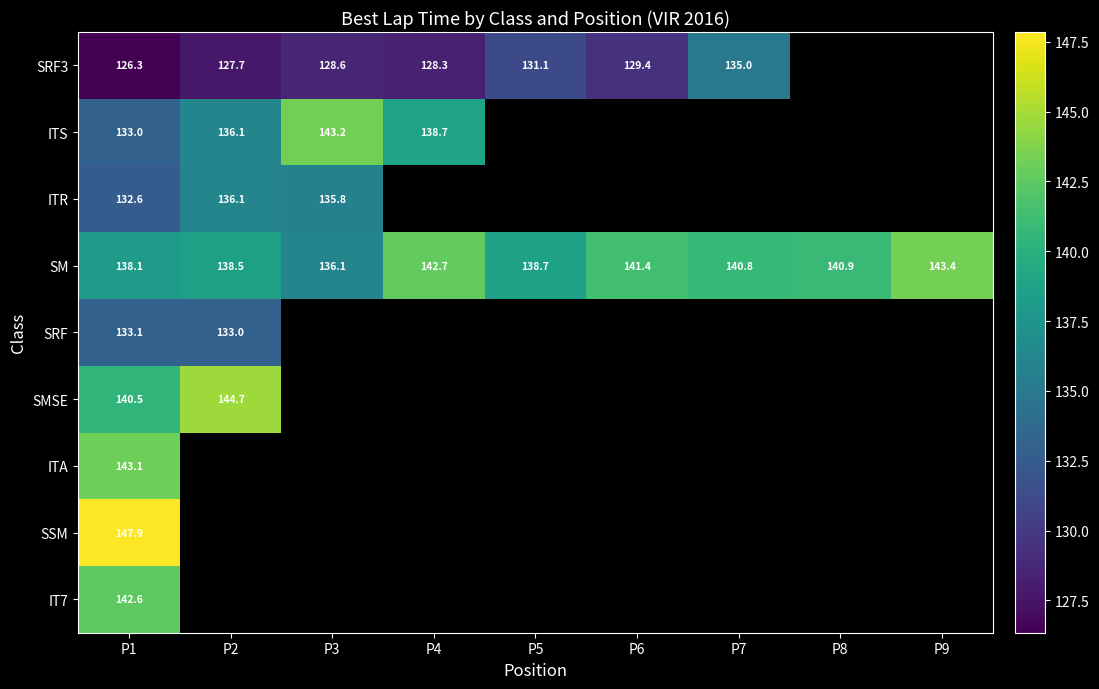

Between P1 and P9, which is larger?

P9